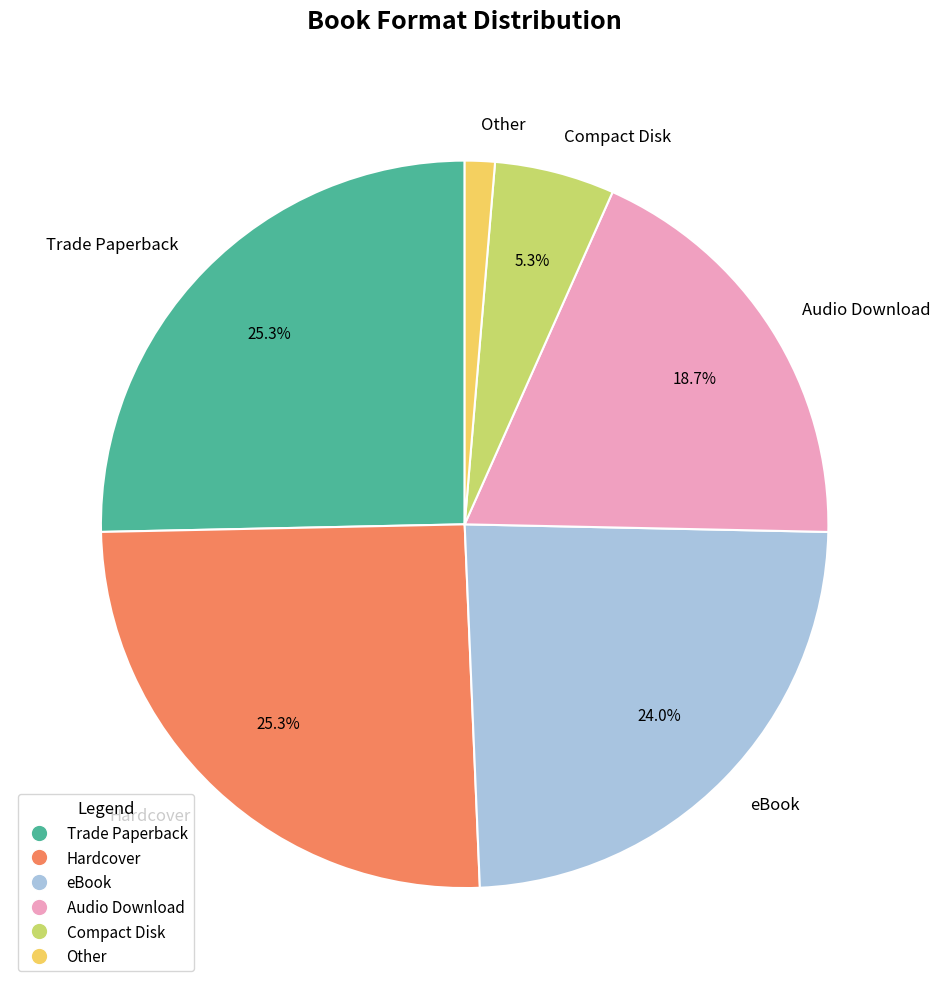

To the nearest percent, what is the combined percentage of Hardcover and Trade Paperback?

51%